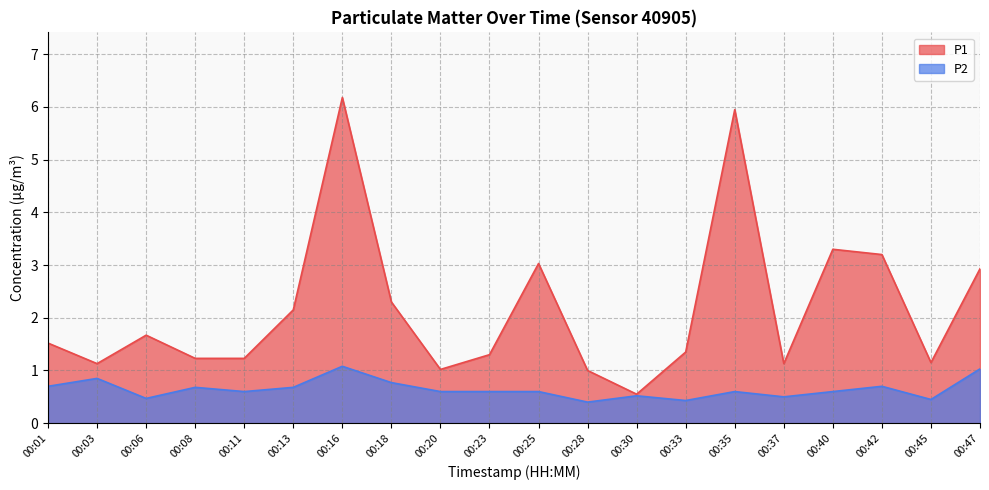

What is the lowest value of the P1 series?

0.6